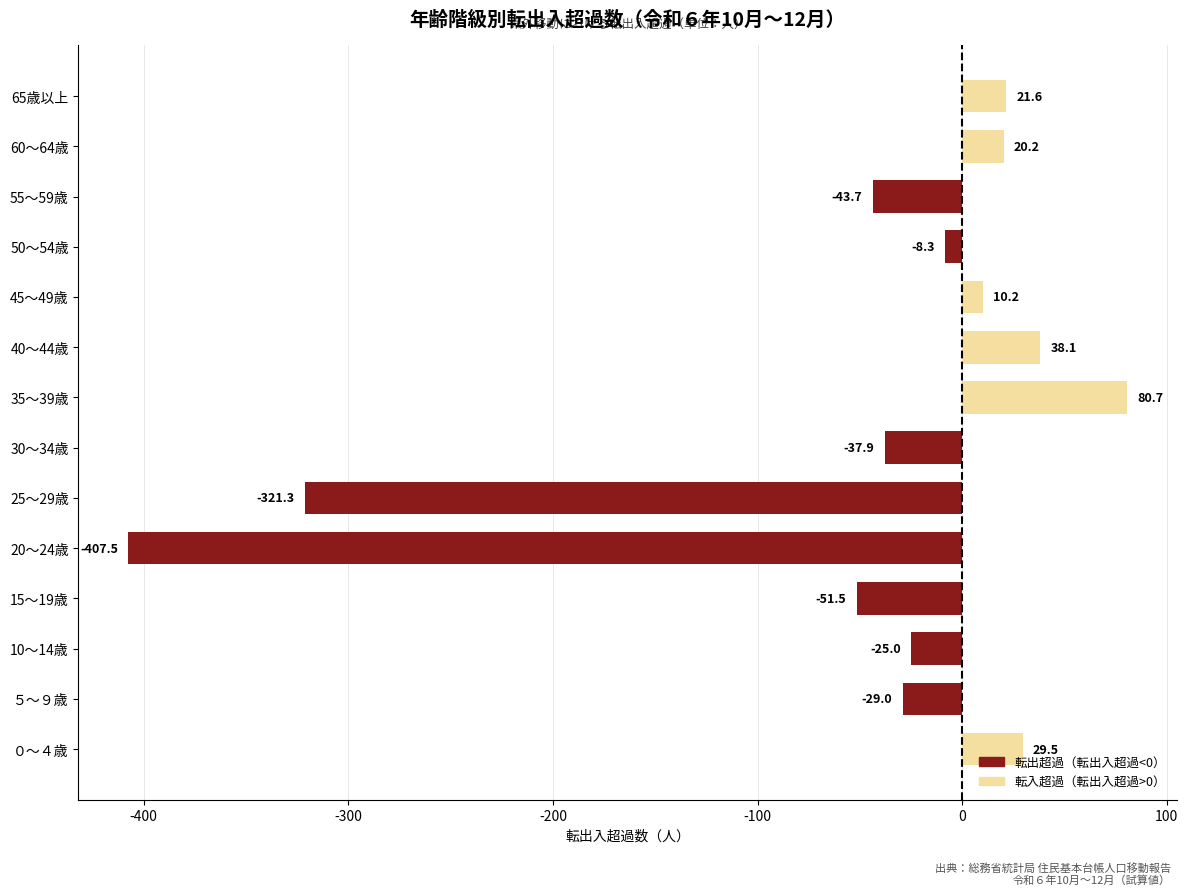

What is the average value?

-51.7